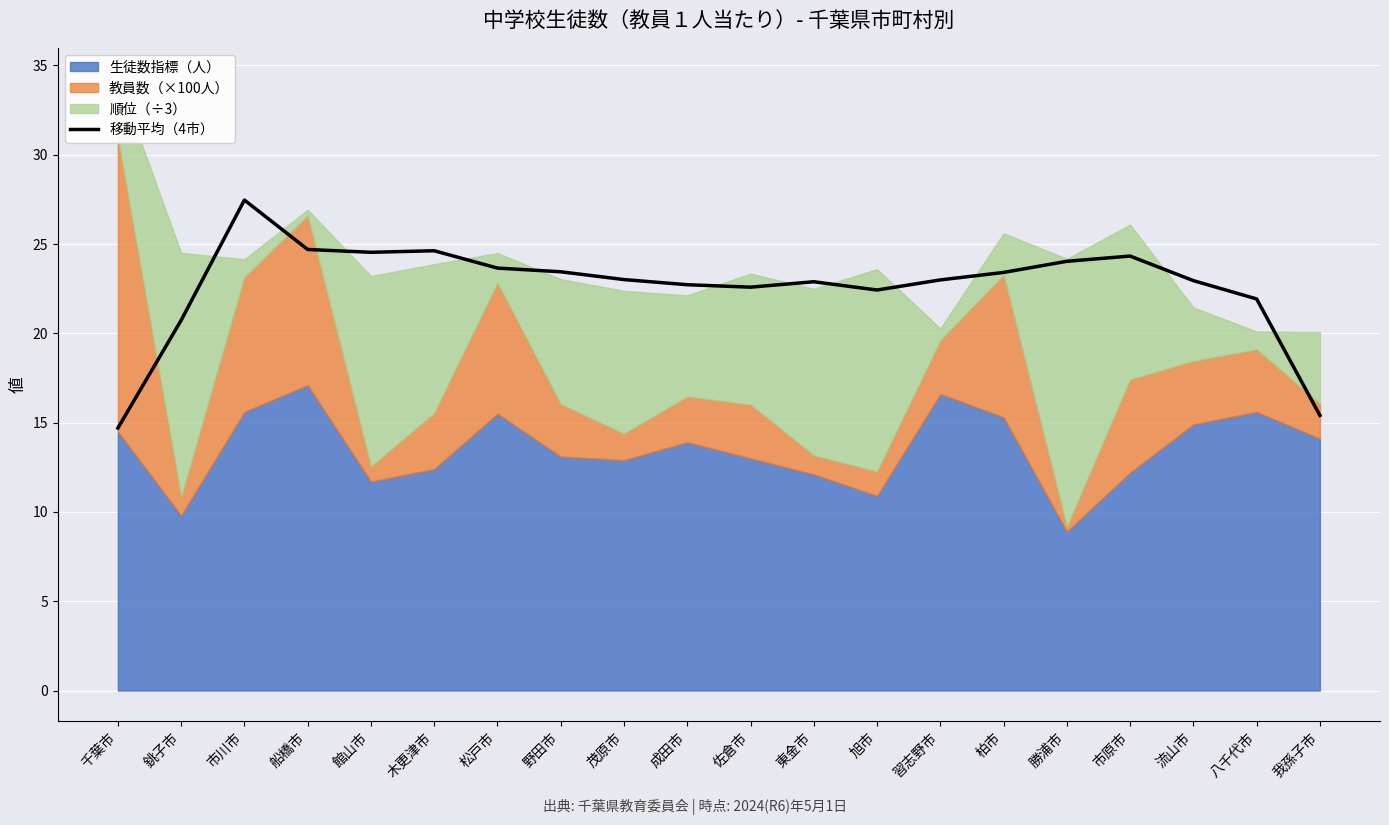

How many values are below 23?

10